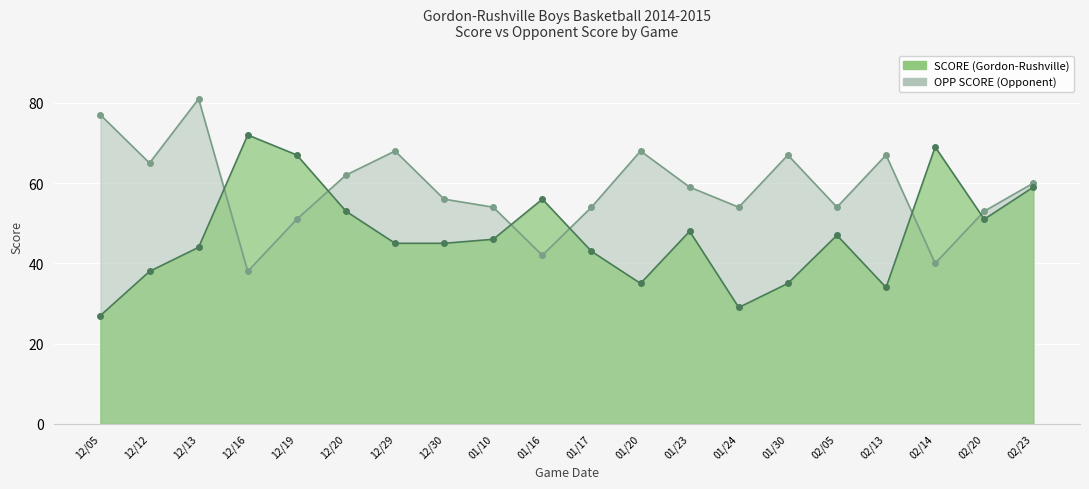

Rank the series by their average value, from lowest to highest.

SCORE, OPP SCORE